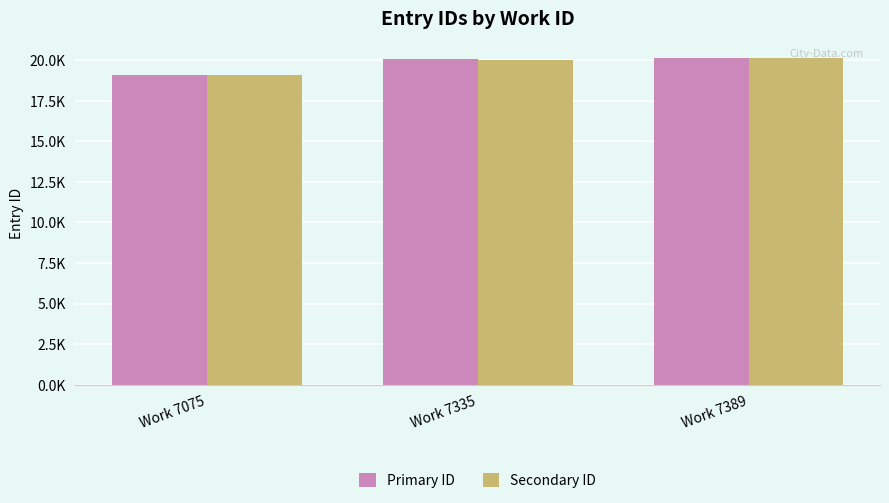

What are all the series names shown in the legend?

Primary ID, Secondary ID